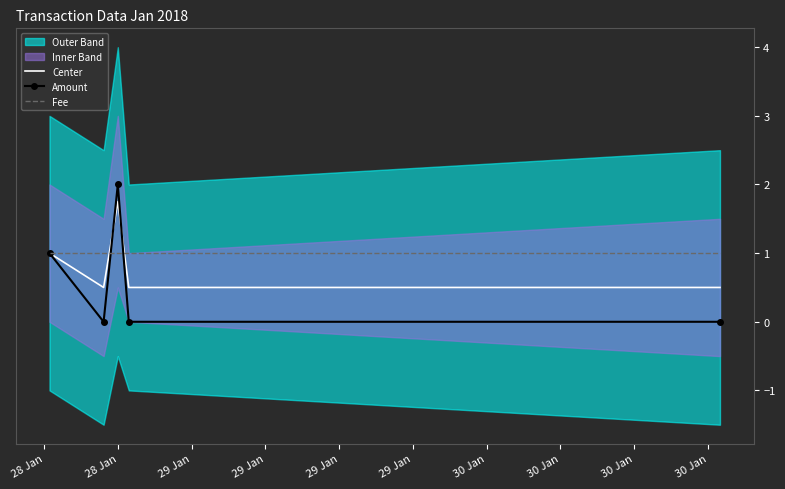

What is the highest value of the Fee series?

1.0